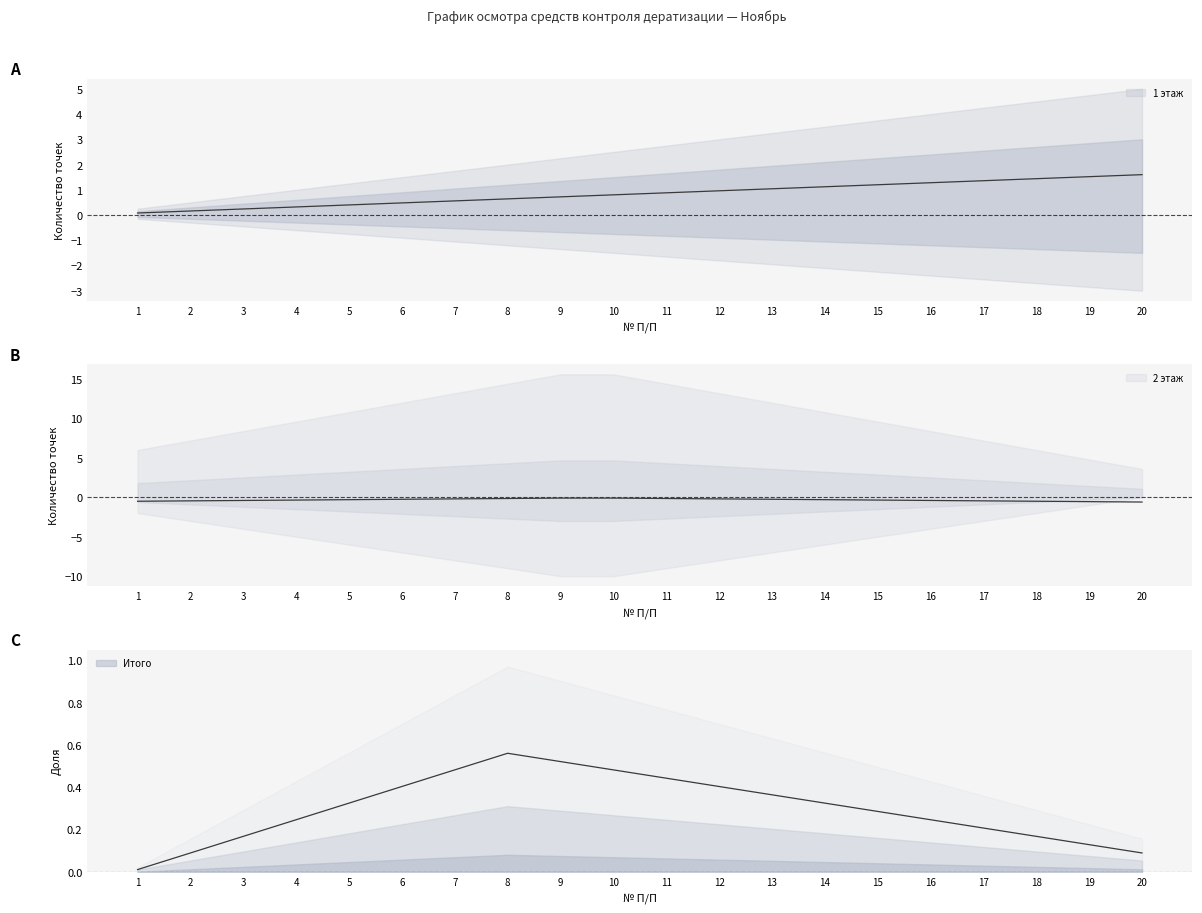

Between 5 and 15, which series saw the biggest shift?

1 этаж